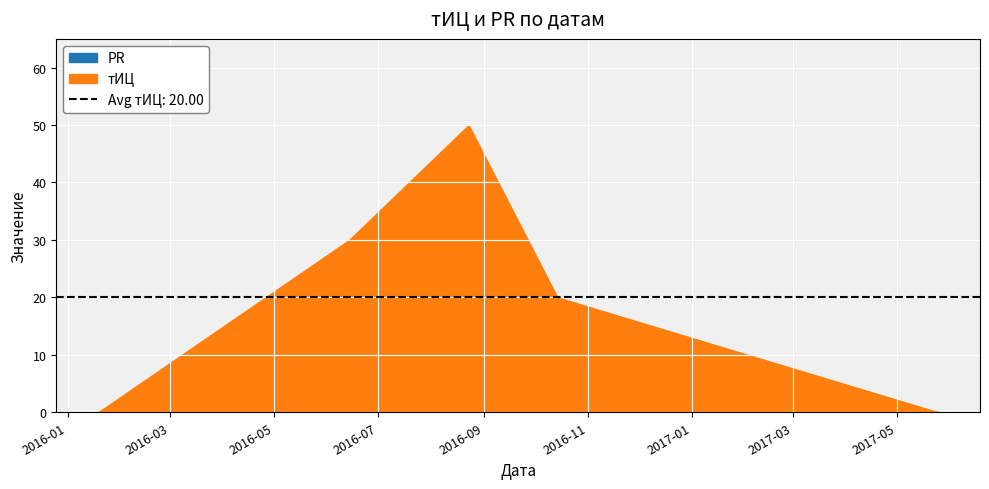

How many data points does each series have?

5